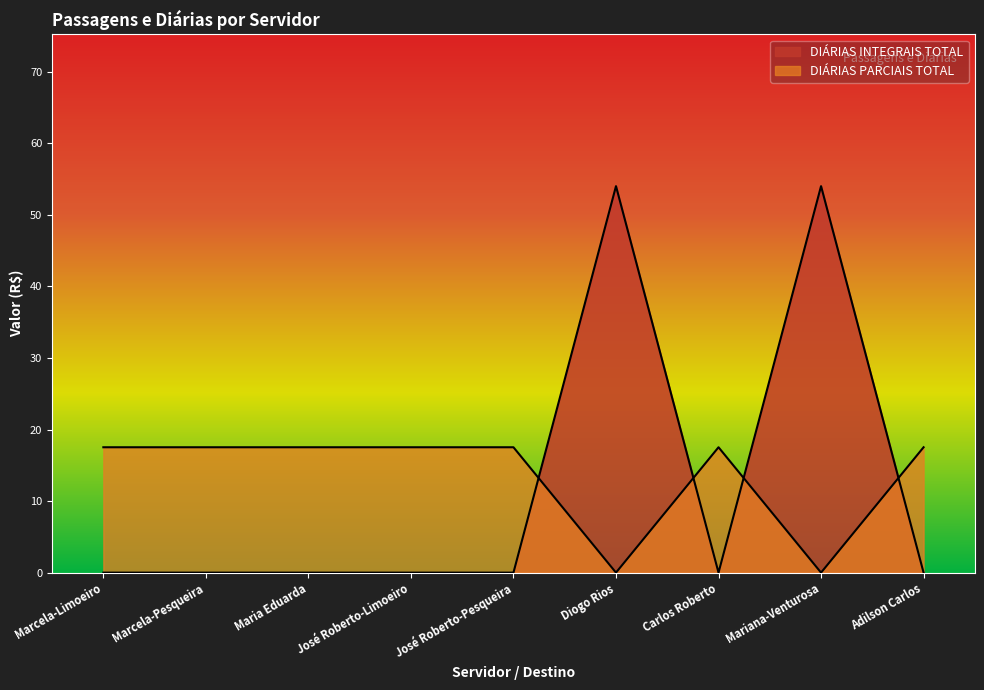

What are all the series names shown in the legend?

DIÁRIAS INTEGRAIS TOTAL, DIÁRIAS PARCIAIS TOTAL